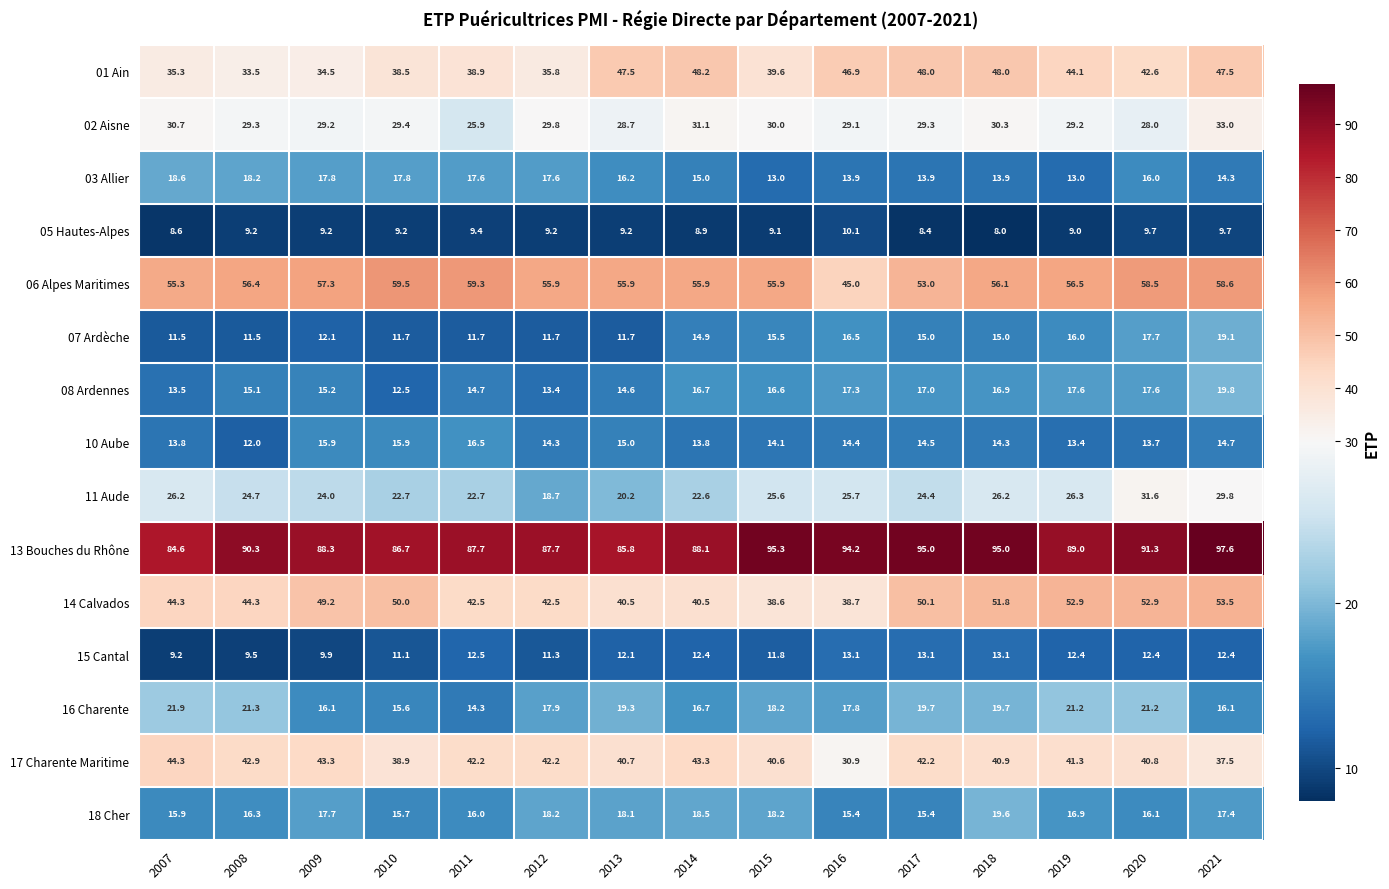

What is the smallest value displayed?

8.0